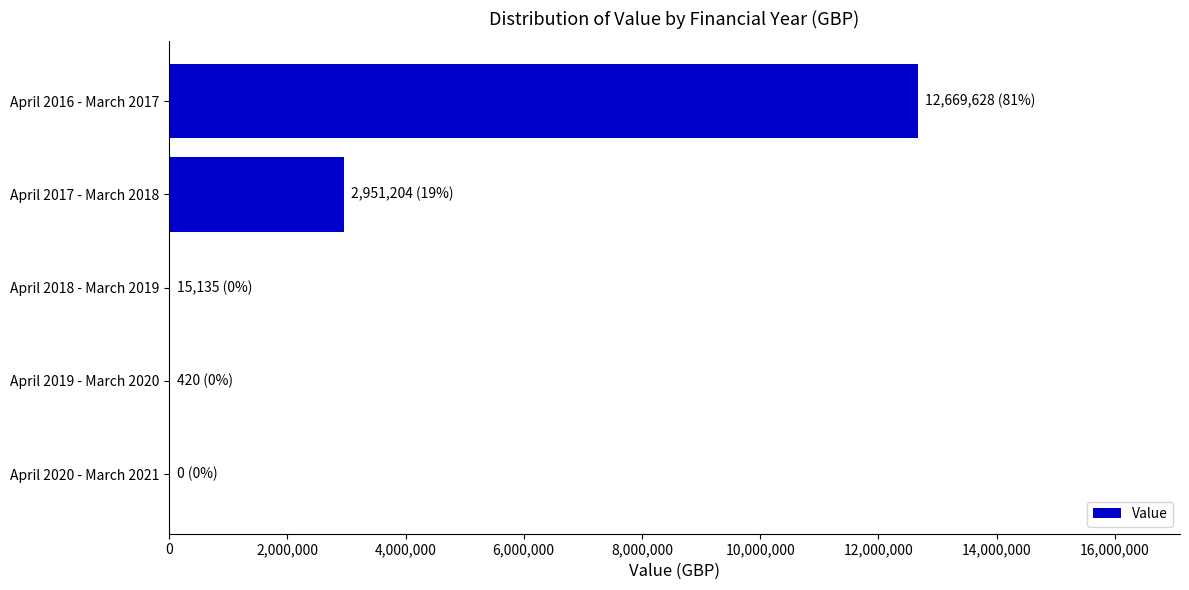

What is the sum of all values?

15636387